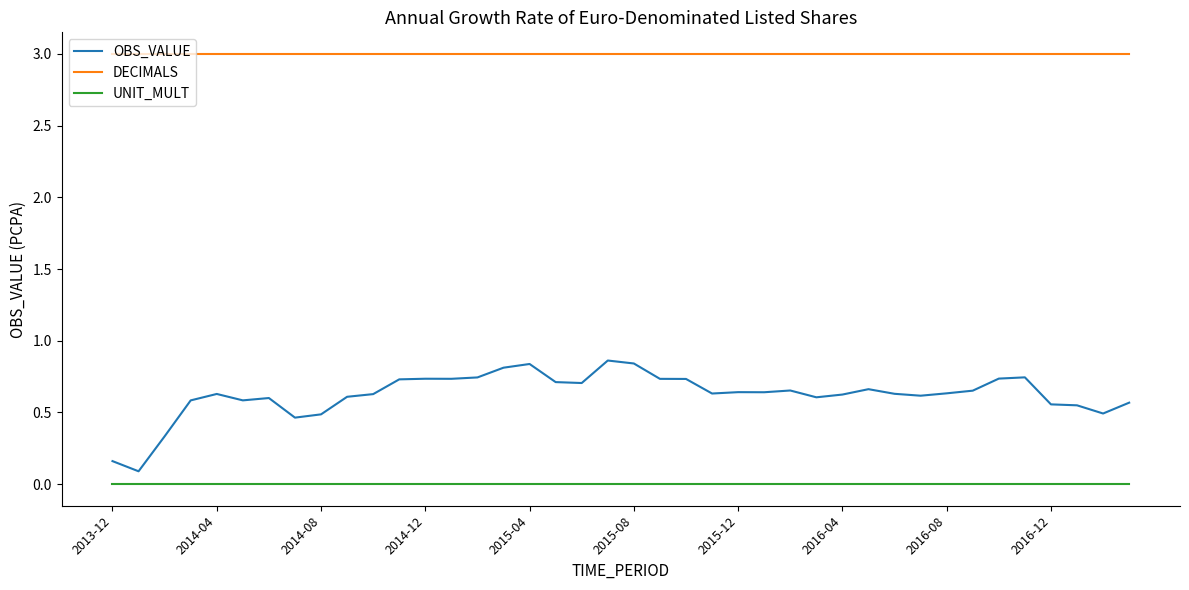

Which series has the widest spread of values?

OBS_VALUE